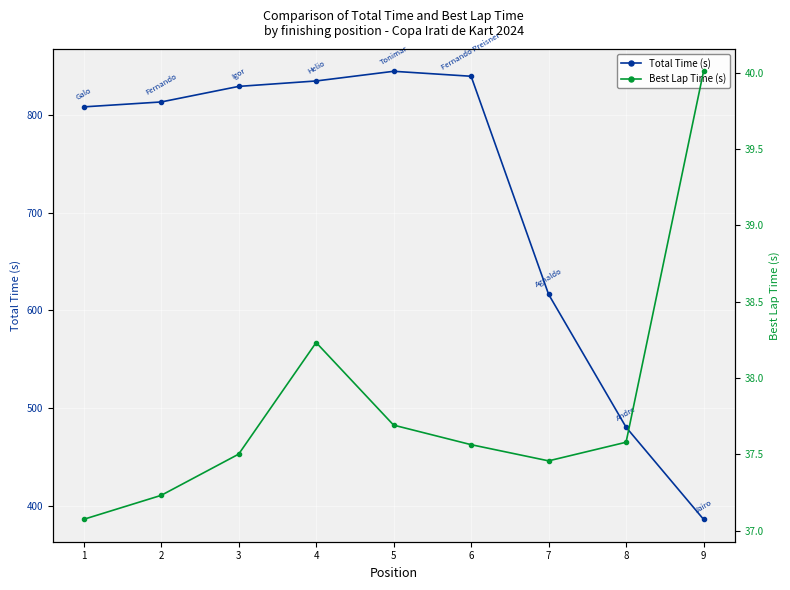

What are all the series names shown in the legend?

Total Time (s), Best Lap Time (s)